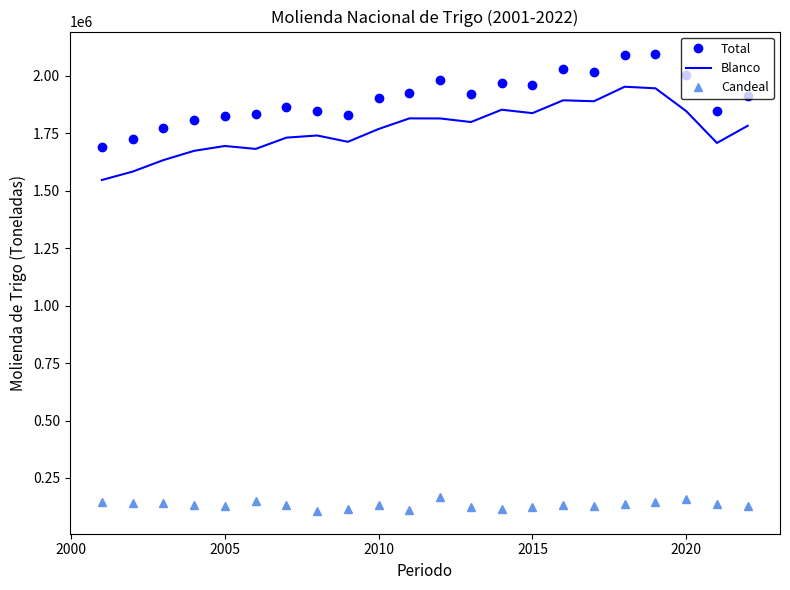

At how many categories does at least one series exceed 1524945?

22